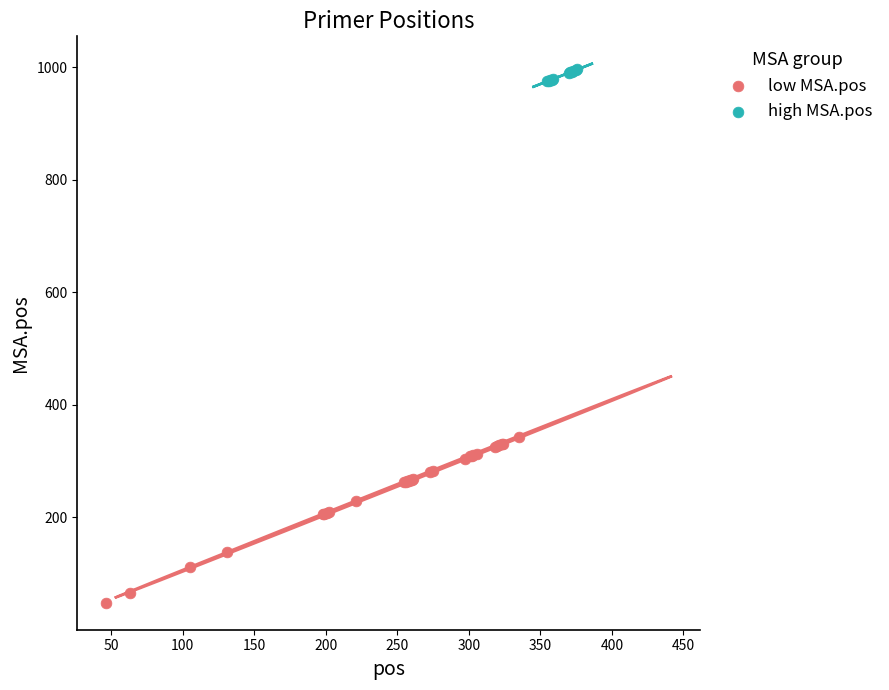

Which series reaches the maximum Y coordinate?

high MSA.pos